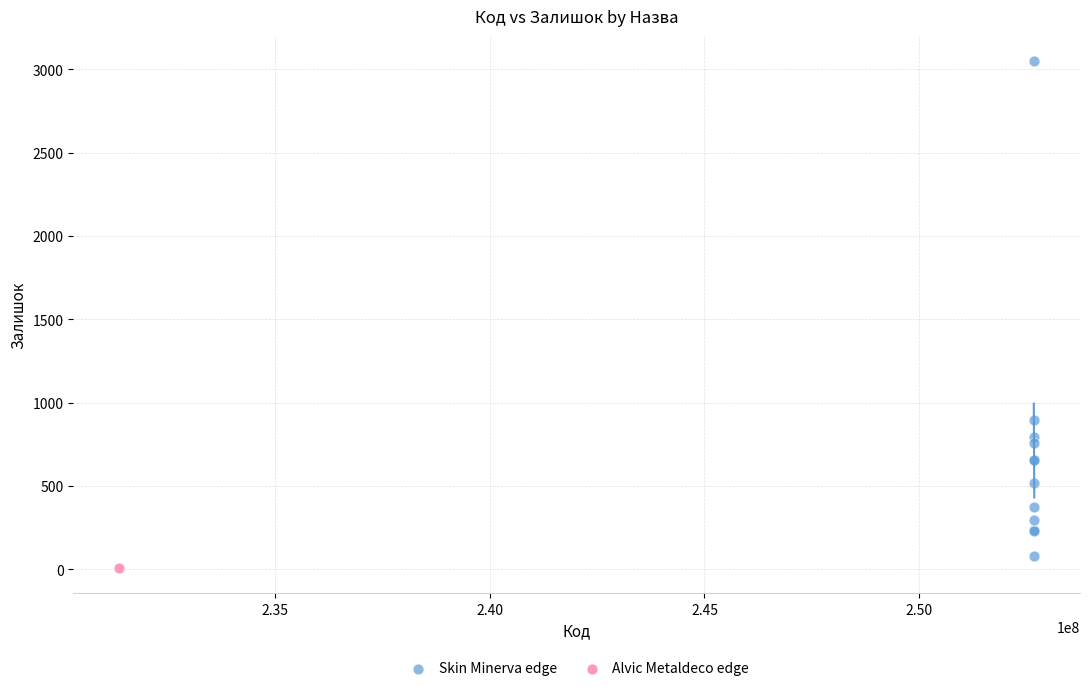

What are all the series names shown in the legend?

Skin Minerva edge, Alvic Metaldeco edge